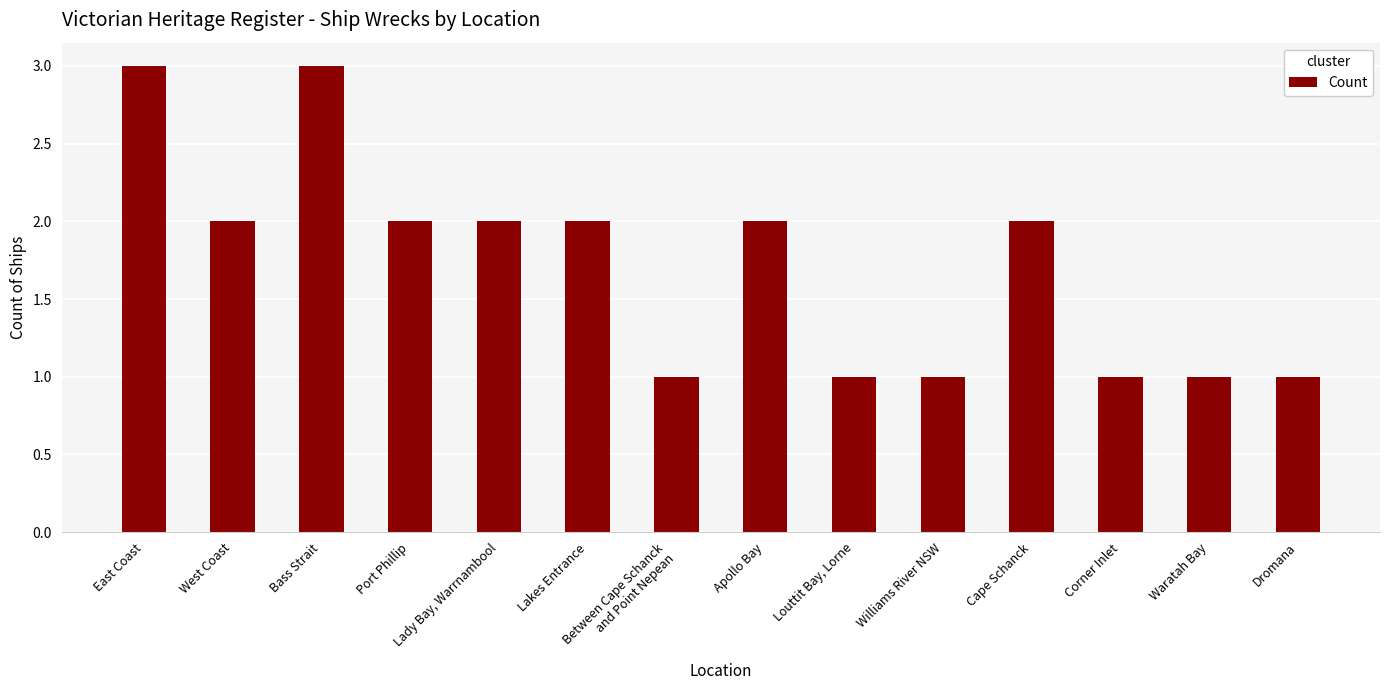

Reading left to right, extract all data points from this chart.

East Coast=3	West Coast=2	Bass Strait=3	Port Phillip=2	Lady Bay, Warrnambool=2	Lakes Entrance=2	Between Cape Schanck
and Point Nepean=1	Apollo Bay=2	Louttit Bay, Lorne=1	Williams River NSW=1	Cape Schanck=2	Corner Inlet=1	Waratah Bay=1	Dromana=1